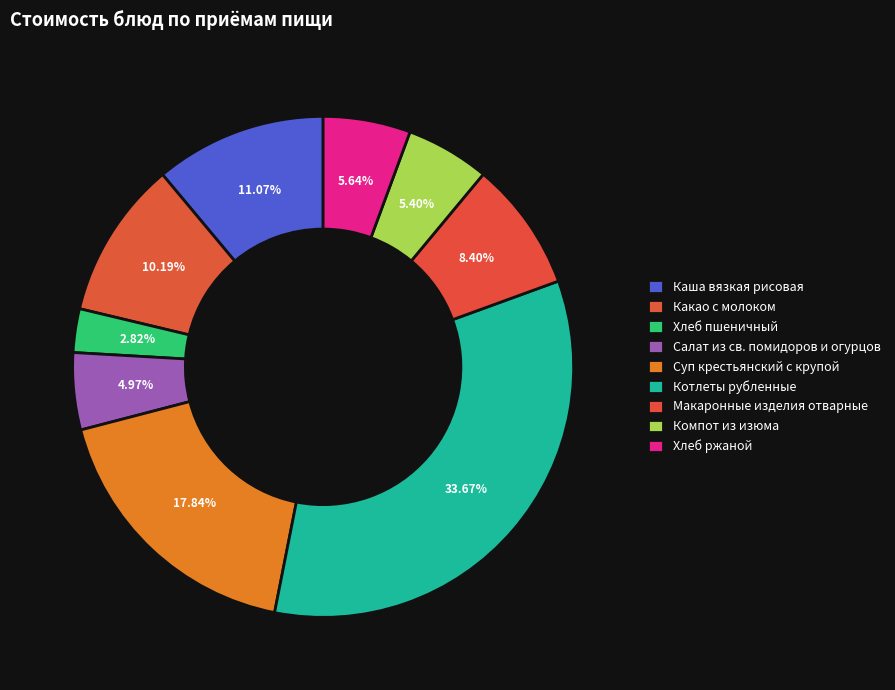

How many segments does this pie chart have?

9